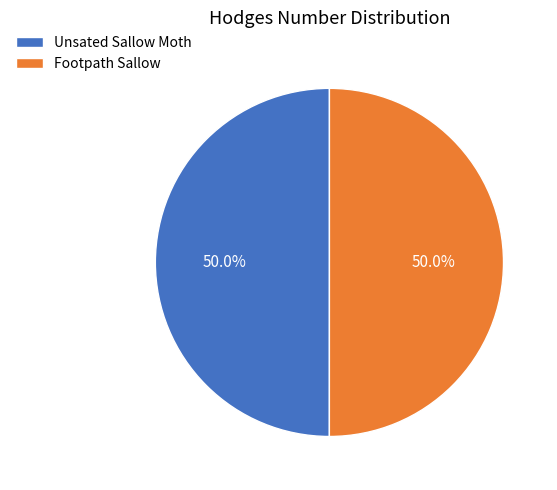

Do Footpath Sallow and Unsated Sallow Moth together represent more than half of the pie?

Yes